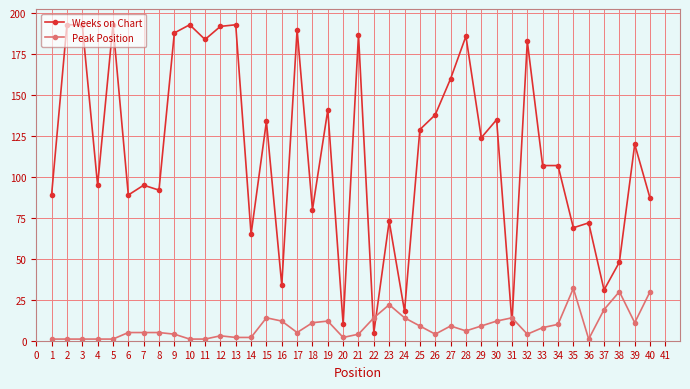

The value of Peak Position at 6 is 5. True or false?

True